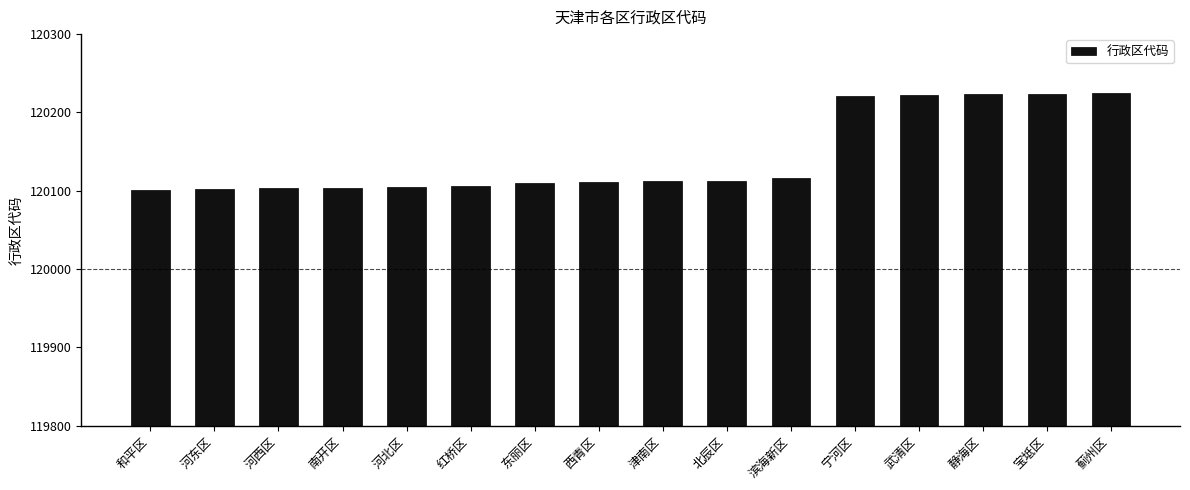

What is the sum of the values at 武清区 and 津南区?

240334